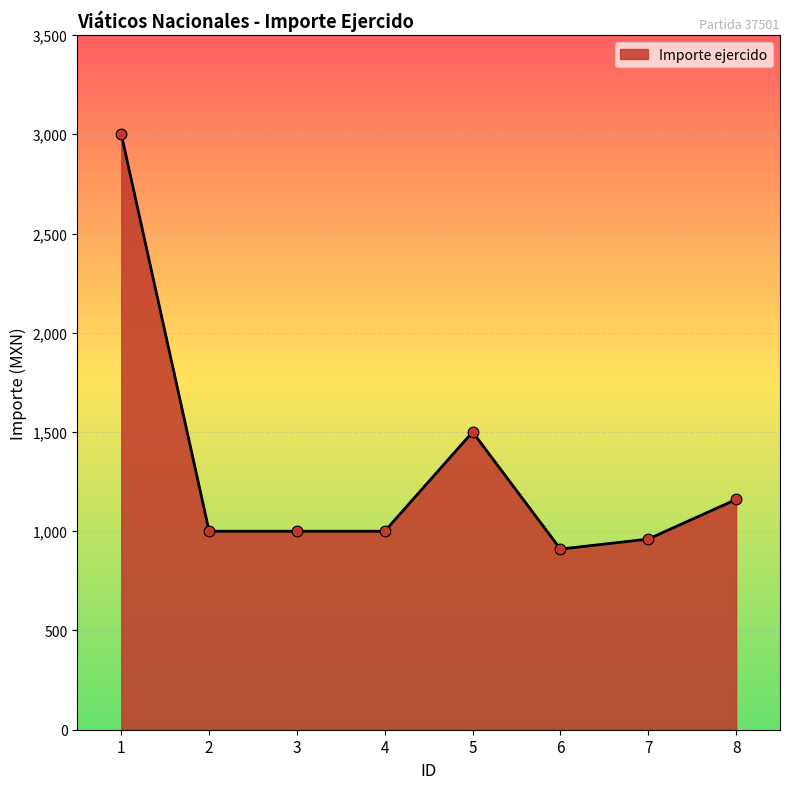

What is the change in value from 3 to 6?

-89.9